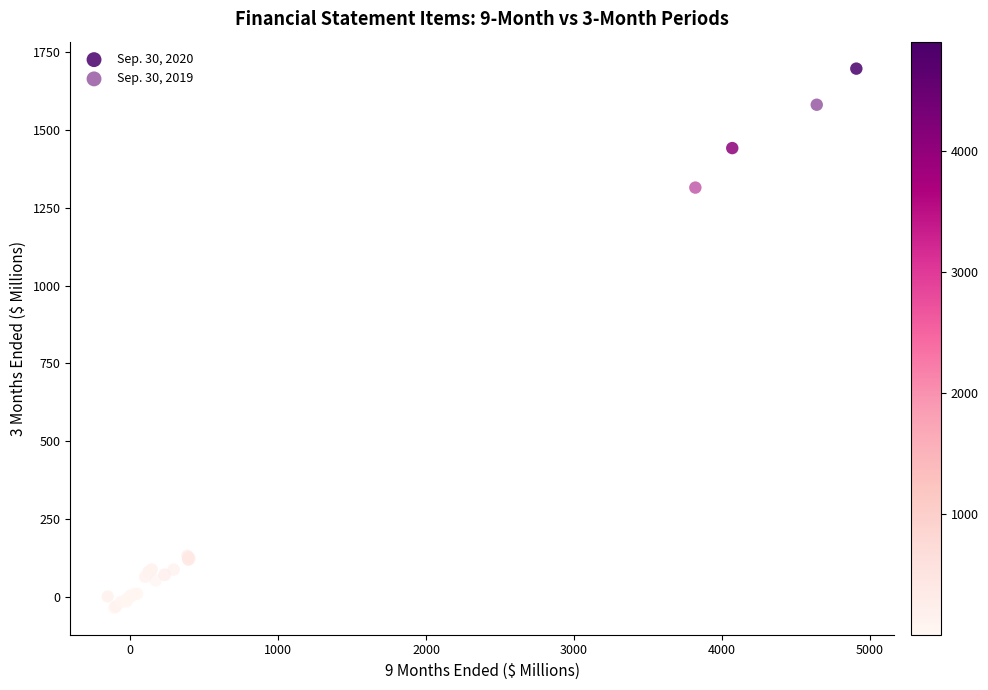

Which series has the largest Y range (max minus min)?

Sep. 30, 2020